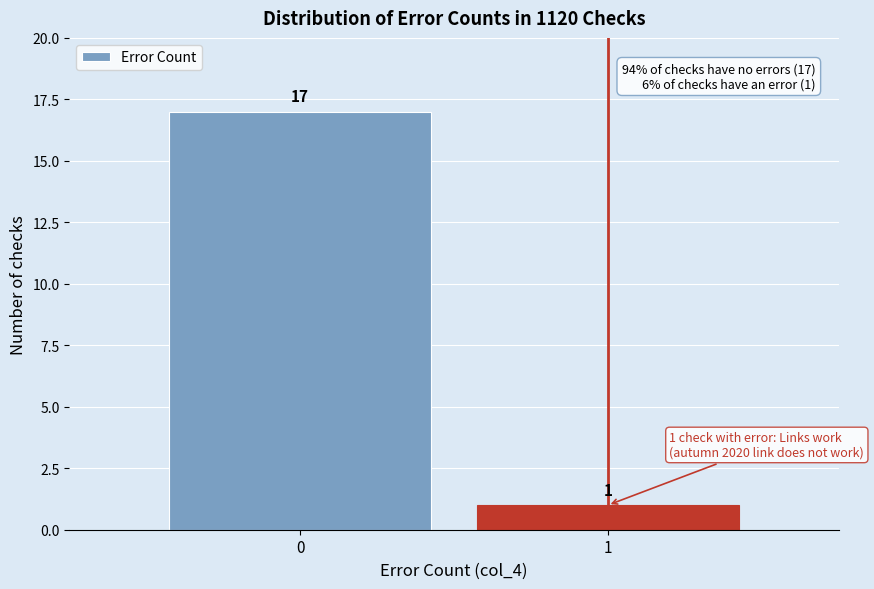

Reading left to right, list all the values displayed in this chart.

17	1